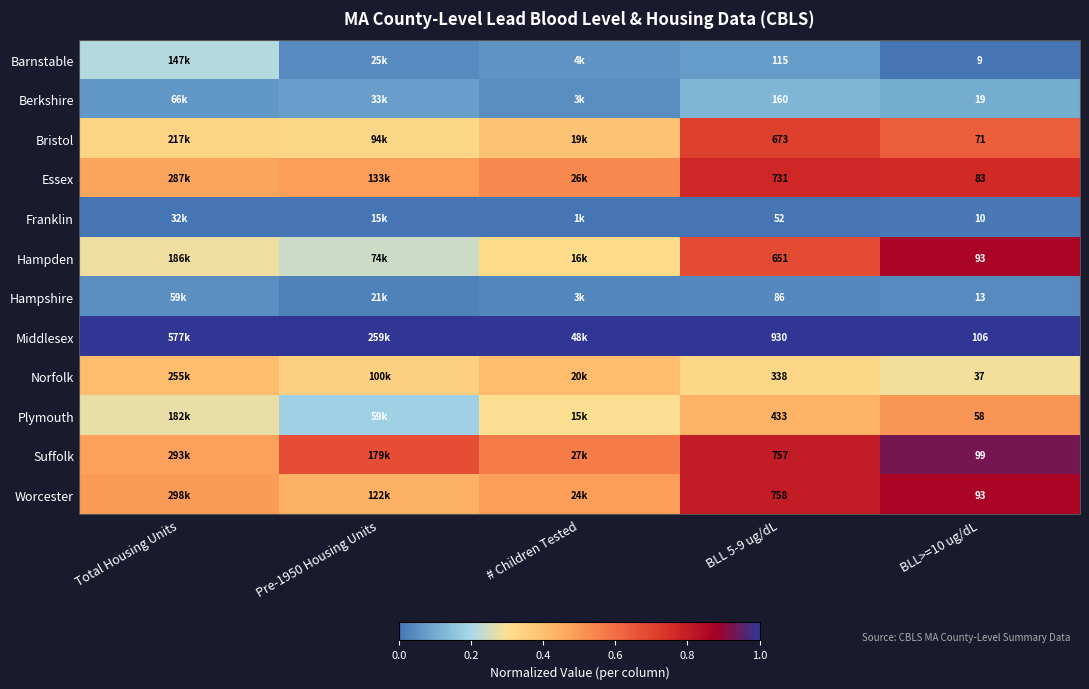

At how many categories does at least one series exceed 0?

5